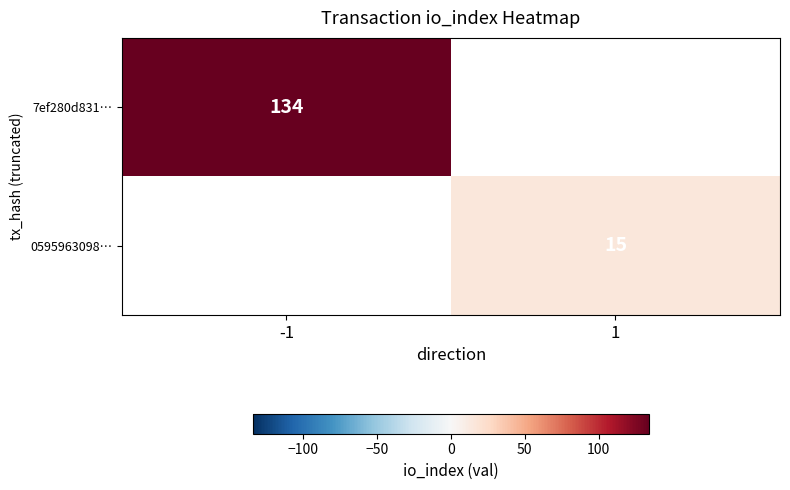

True or false: 0595963098… has a value of 3 at 1.

False